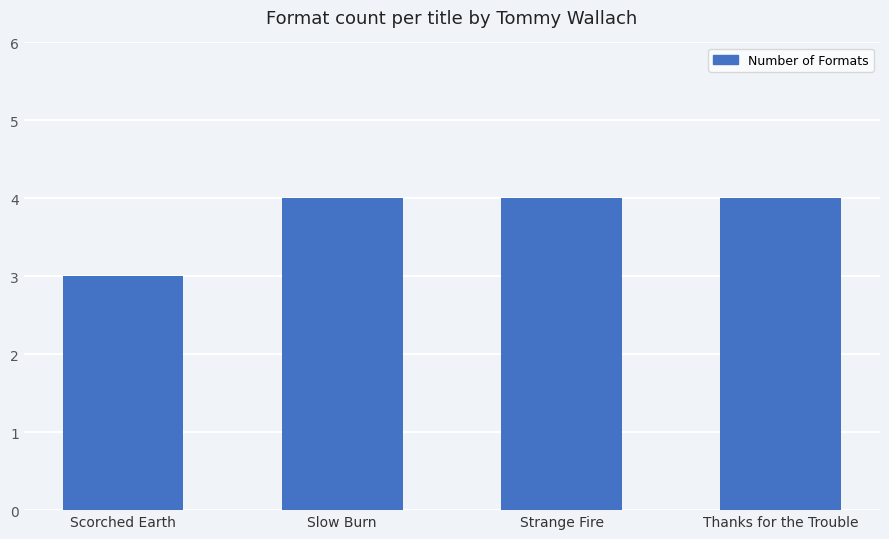

What is the value of the 1st bar from the left?

3